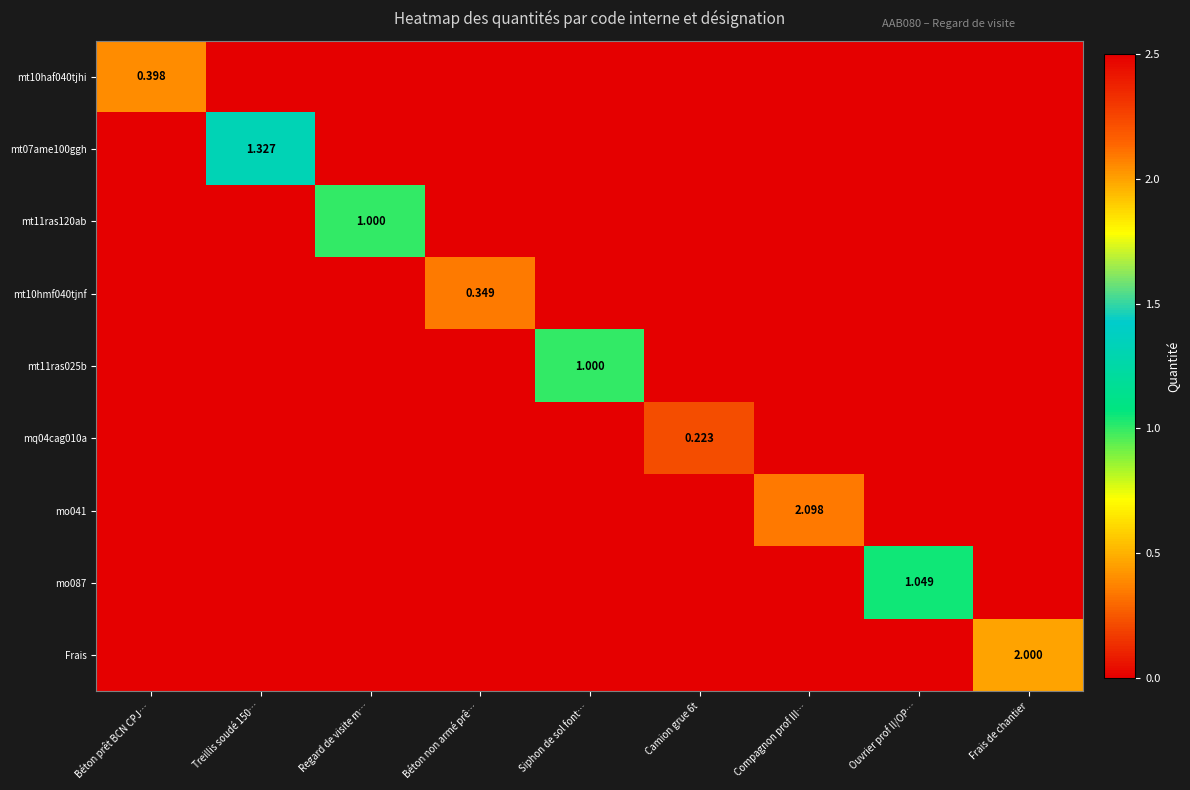

At Treillis soudé 150…, list the series in order from largest to smallest.

mt07ame100ggh, mt10haf040tjhi, mt11ras120ab, mt10hmf040tjnf, mt11ras025b, mq04cag010a, mo041, mo087, Frais